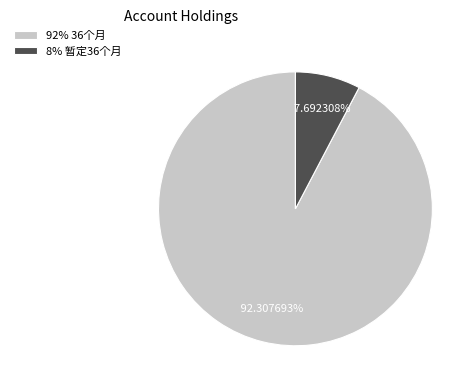

Which slice is the smallest?

8% 暂定36个月